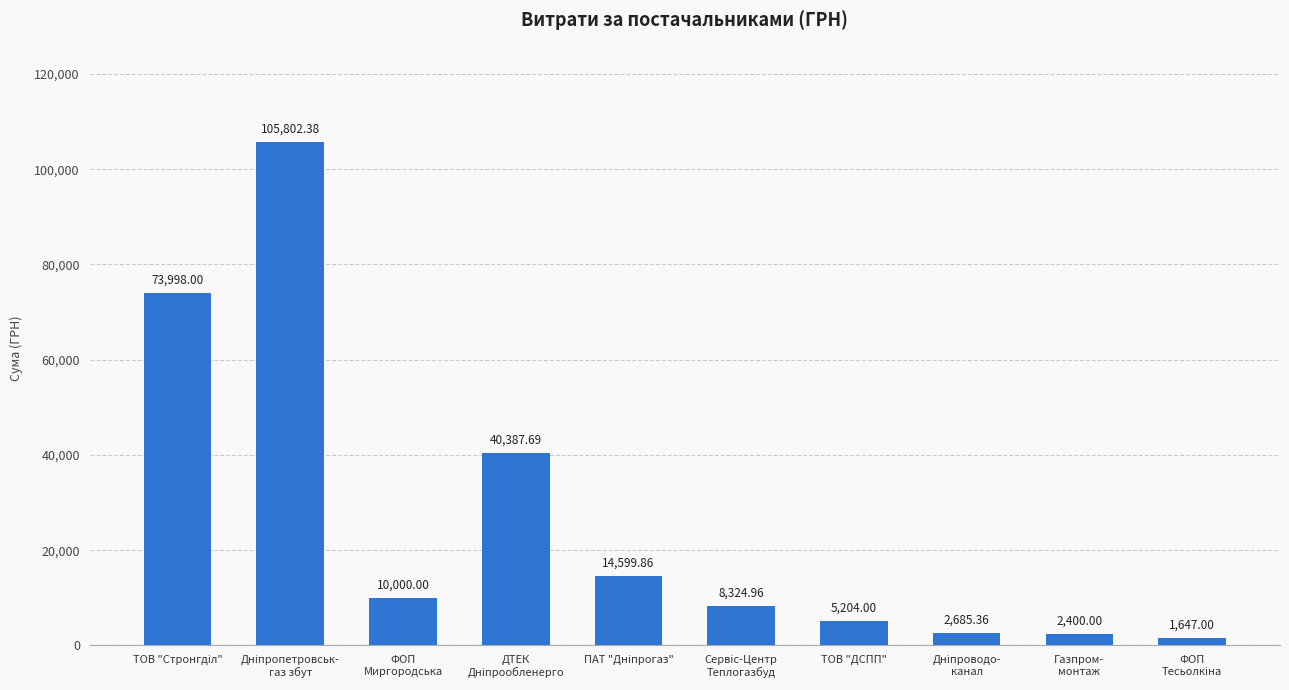

How many series are shown in this chart?

1